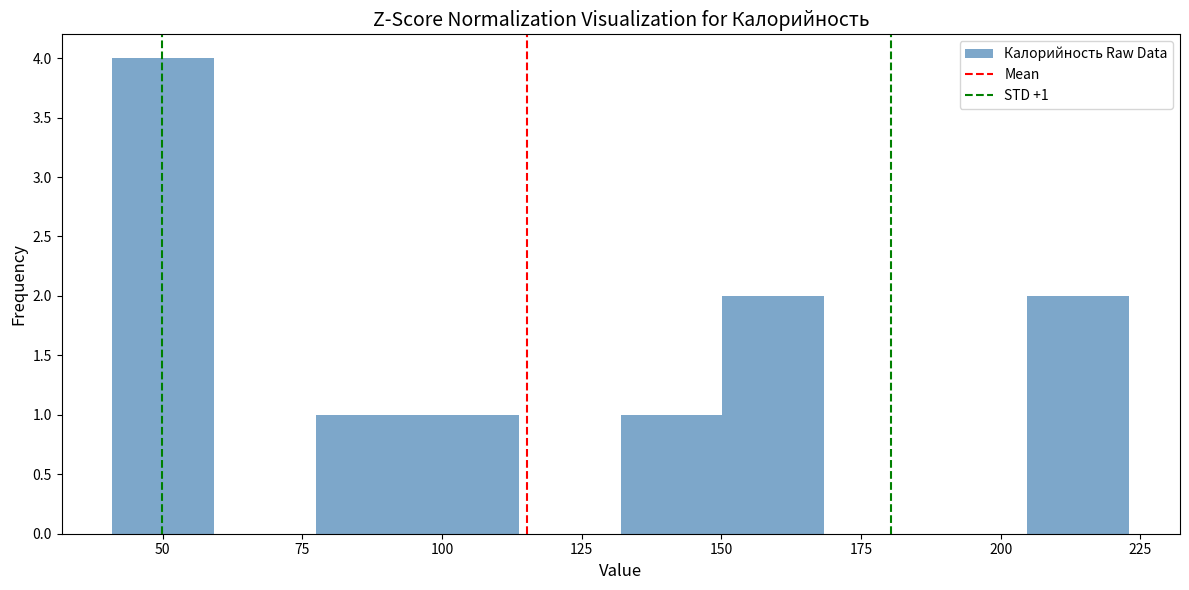

Around what value on the x-axis is the tallest bar? Give the approximate position of its centre, as read against the axis.

50